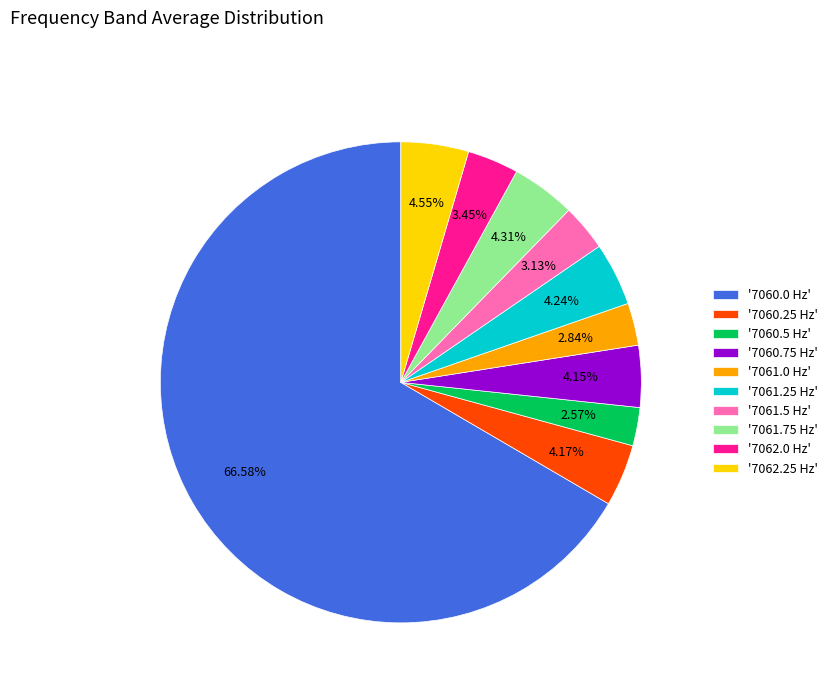

Combined, do '7061.5 Hz' and '7062.0 Hz' account for over 50%?

No